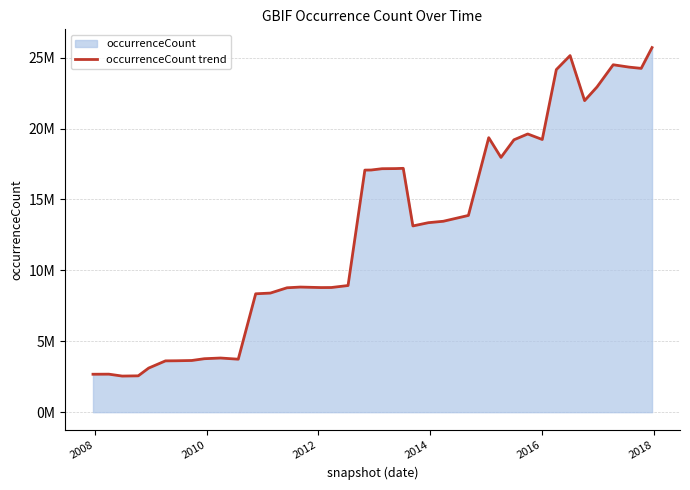

What is the value of the 7th point from the left?

3626122